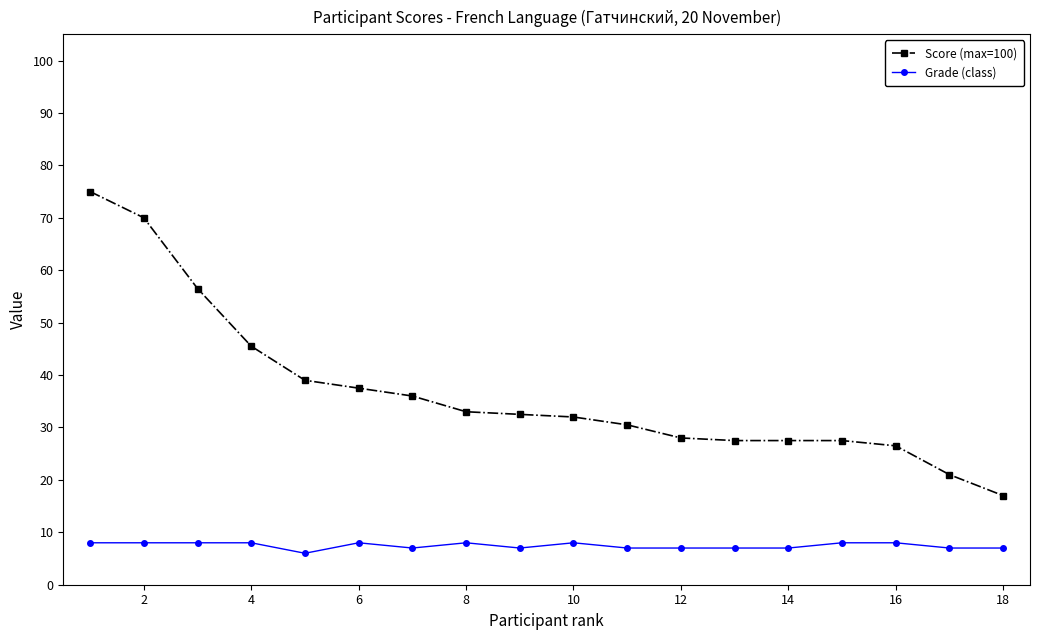

Which series has the largest total across all categories?

Score (max=100)